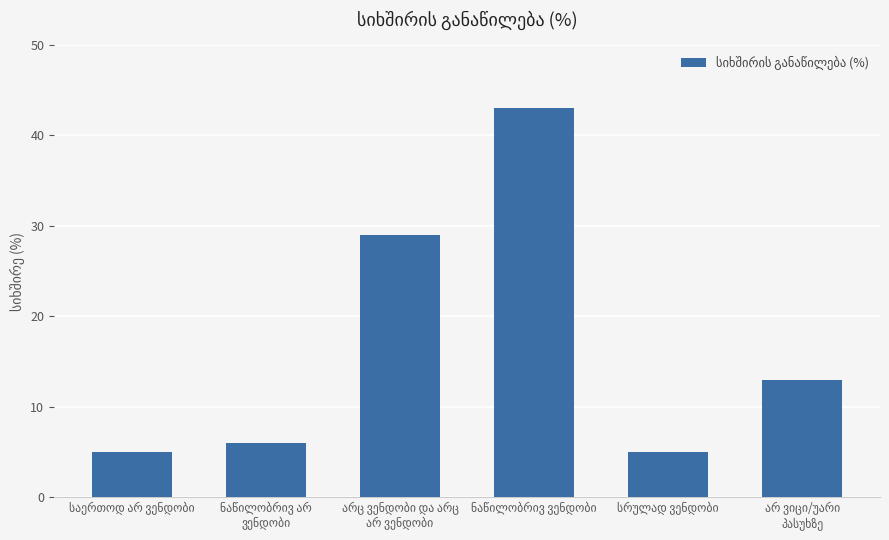

What is the difference between the maximum and minimum values?

38